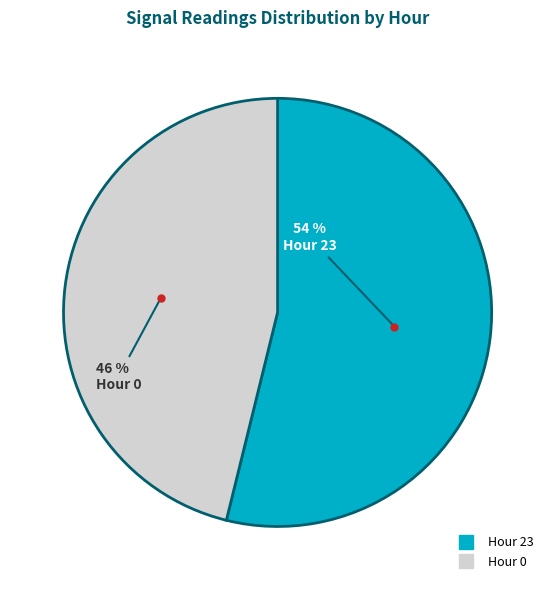

Count the number of slices in the pie.

2